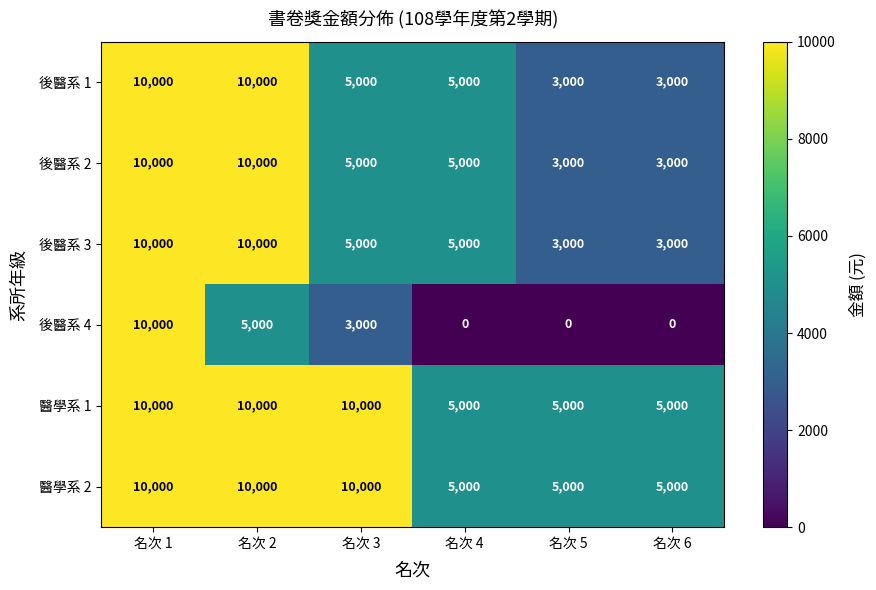

Count the number of categories in the chart.

6